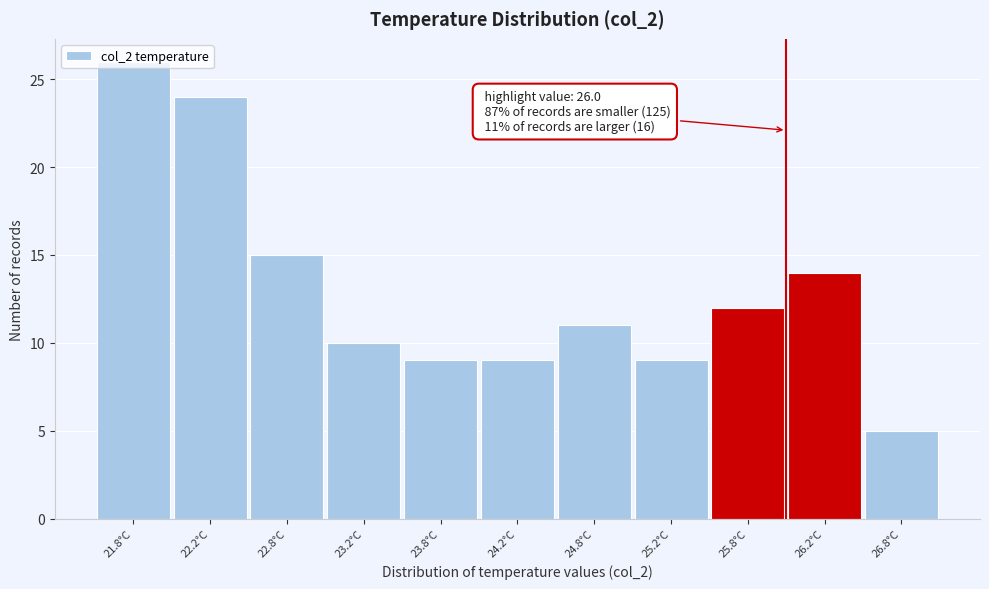

Over which range of the x-axis is the bar tallest?

21.5 to 22.0